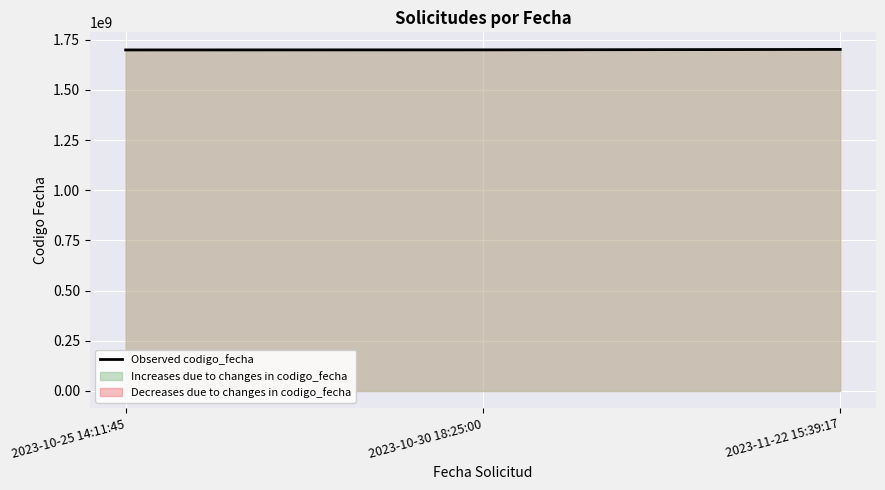

What is the sum of all values?

5098851233